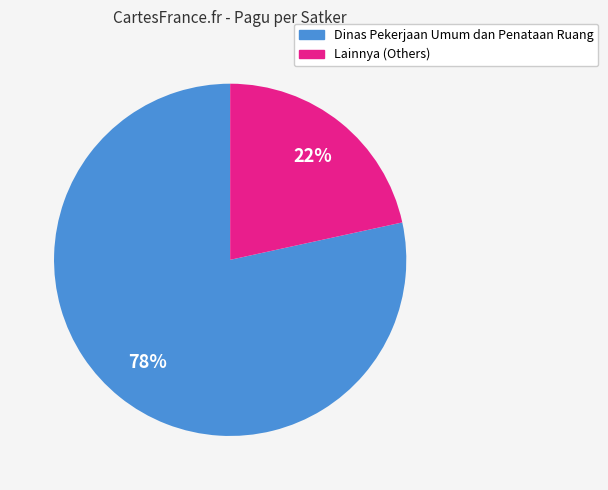

How many slices are in this pie chart?

2